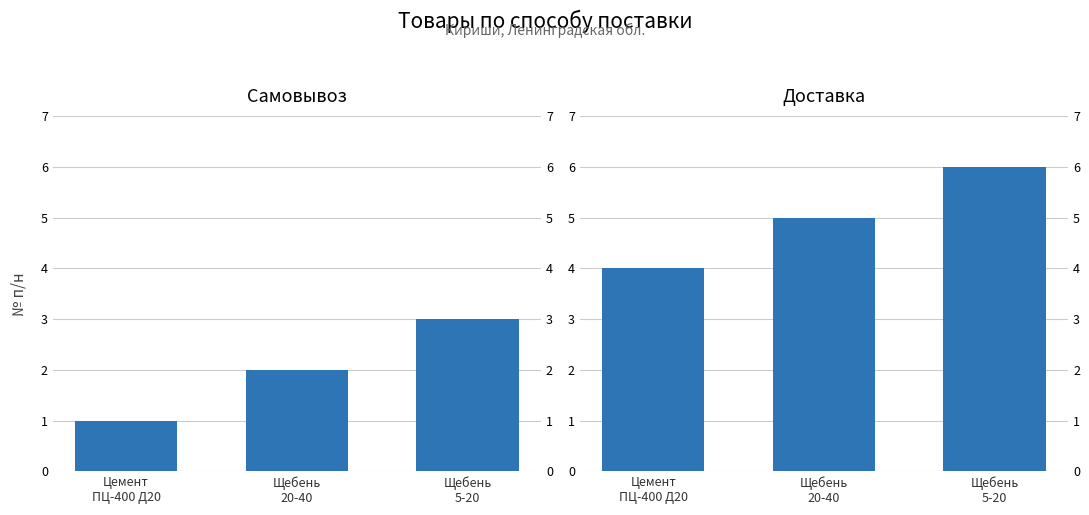

Rank the categories by Доставка value from highest to lowest.

Щебень
5-20, Щебень
20-40, Цемент
ПЦ-400 Д20